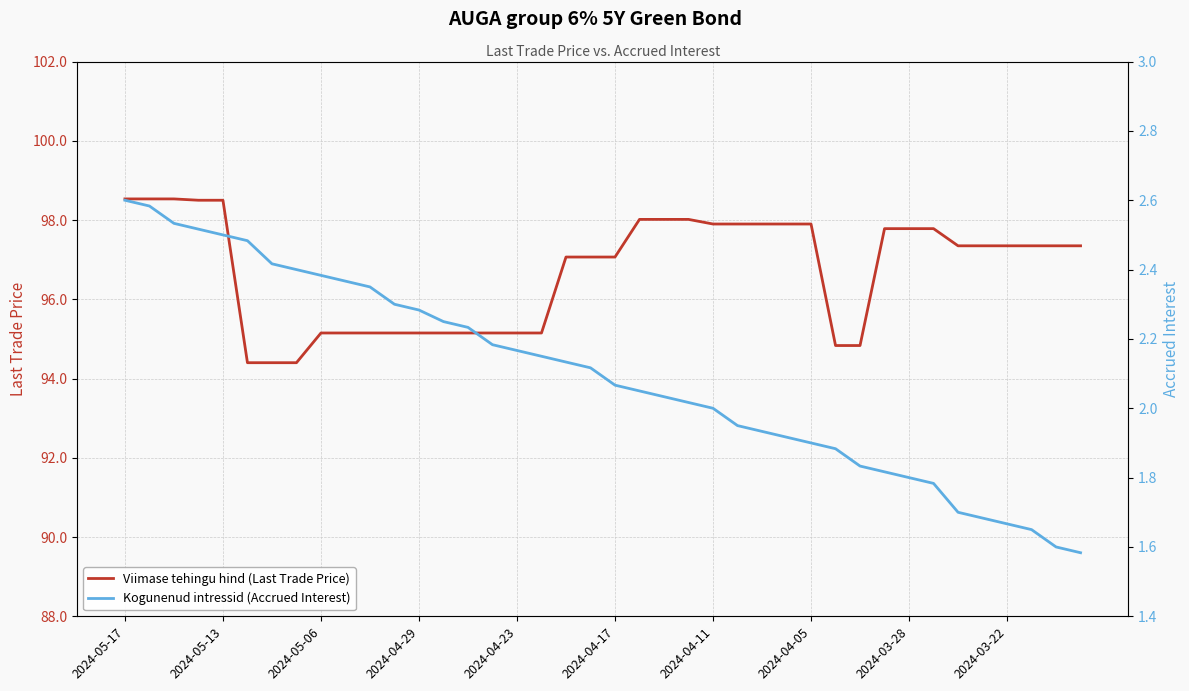

Is it true that Viimase tehingu hind (Last Trade Price) equals 95.2 at 2024-05-06?

True